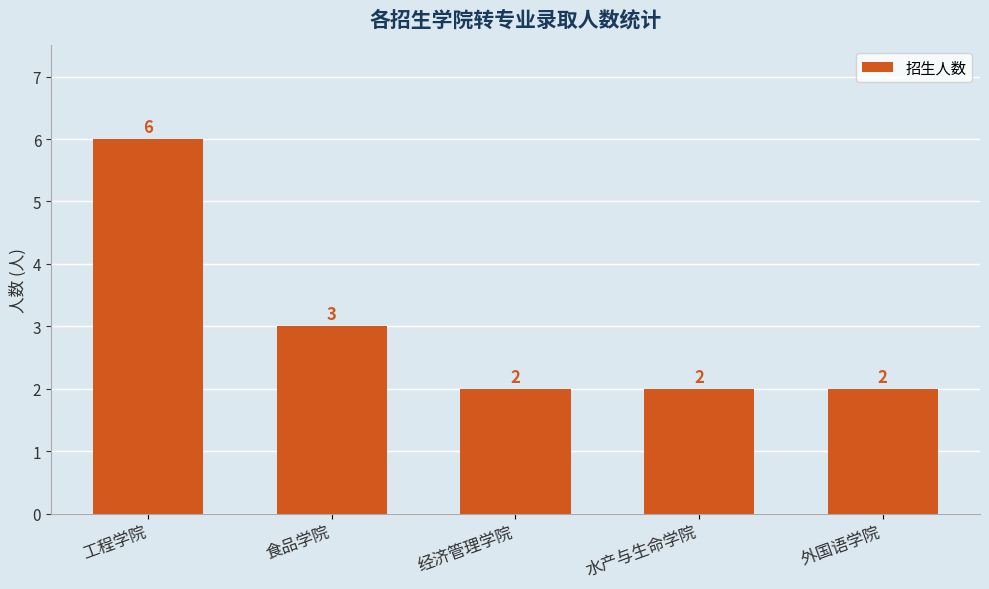

True or false: the data shows 3 at 工程学院.

False